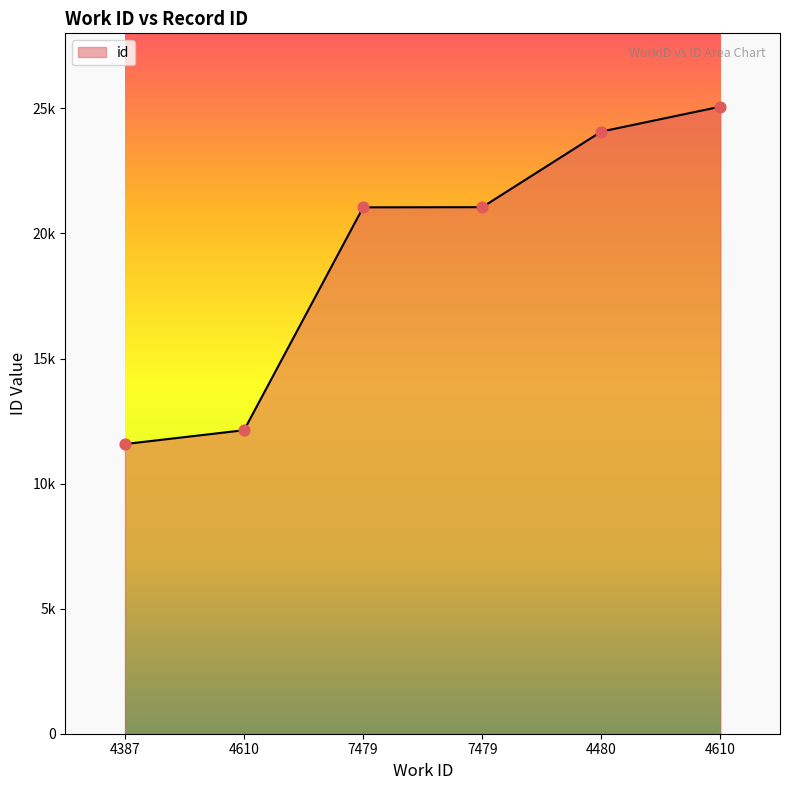

What is the change in value from 7479 to 7479?

+6